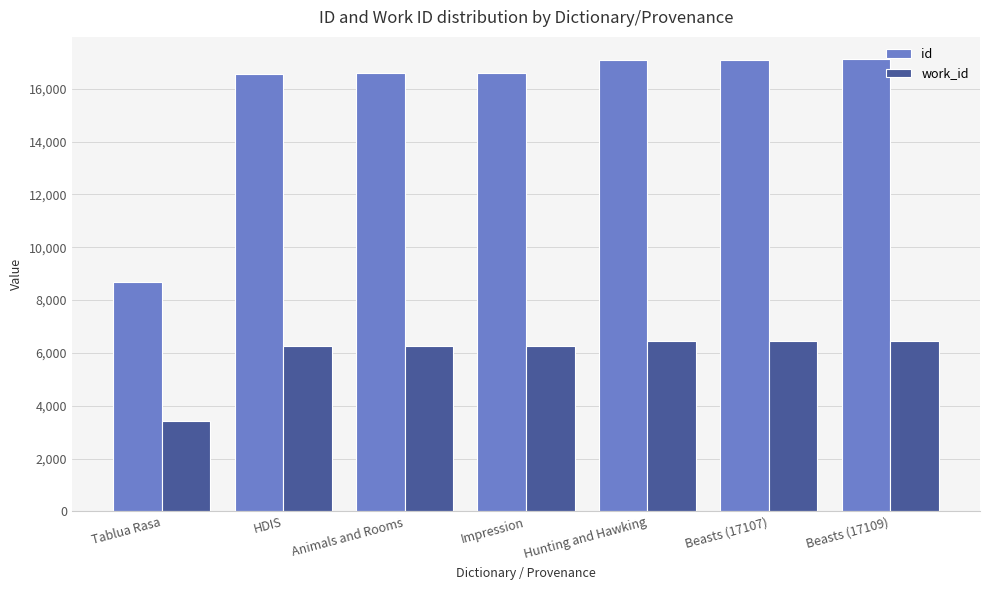

What is the value of the id bar at the 3rd from the left?

16579